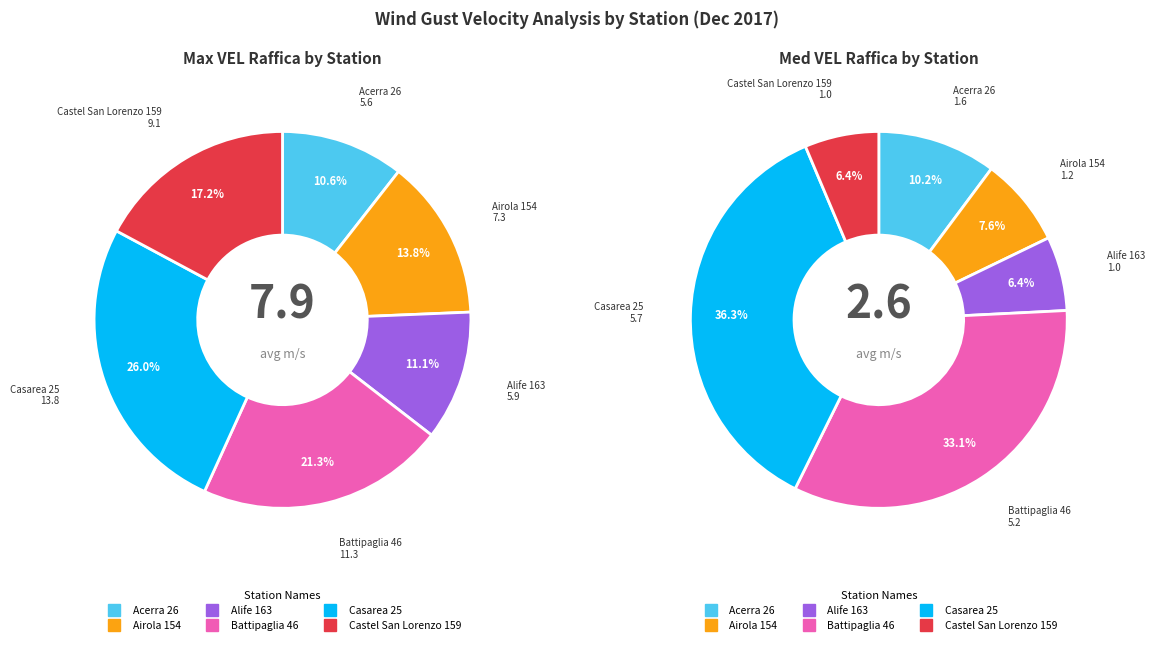

Does 2 represent more than half of the total?

No